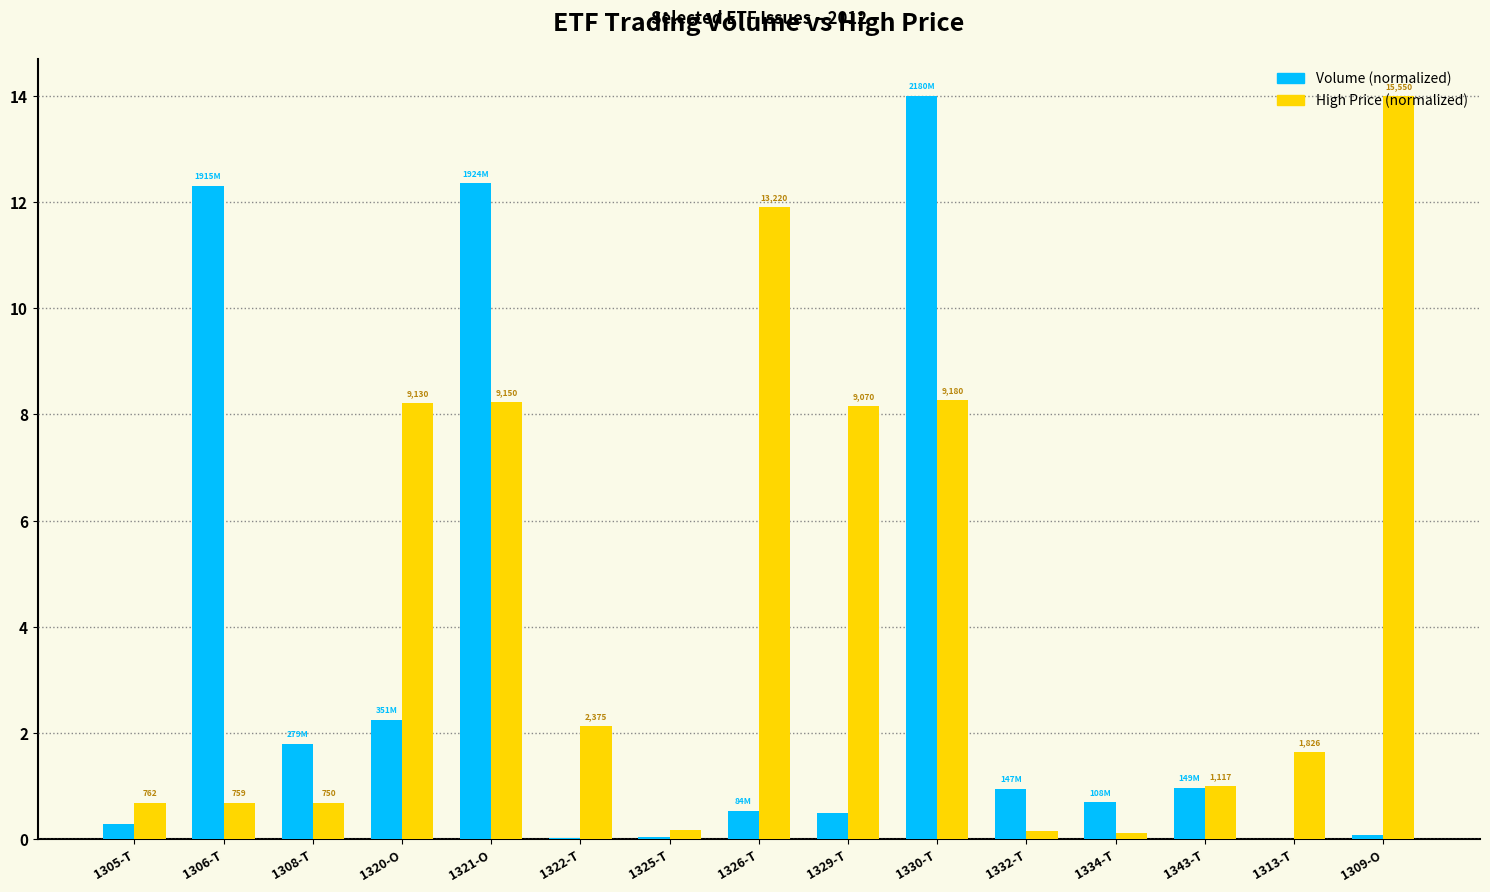

How many data points does each series have?

15